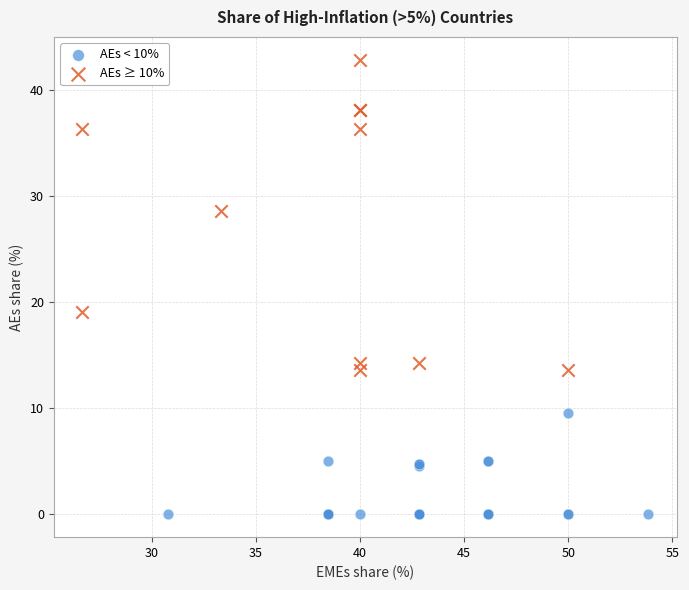

Which series contains the lowest Y value?

AEs < 10%